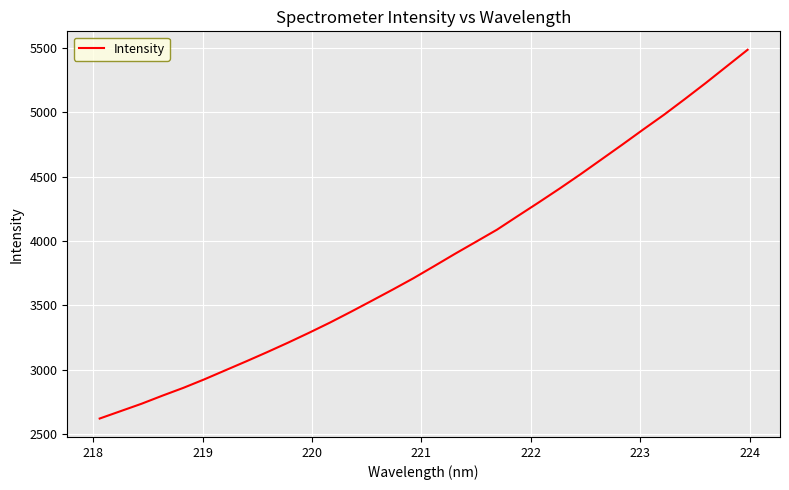

What is the greatest value displayed?

5484.2